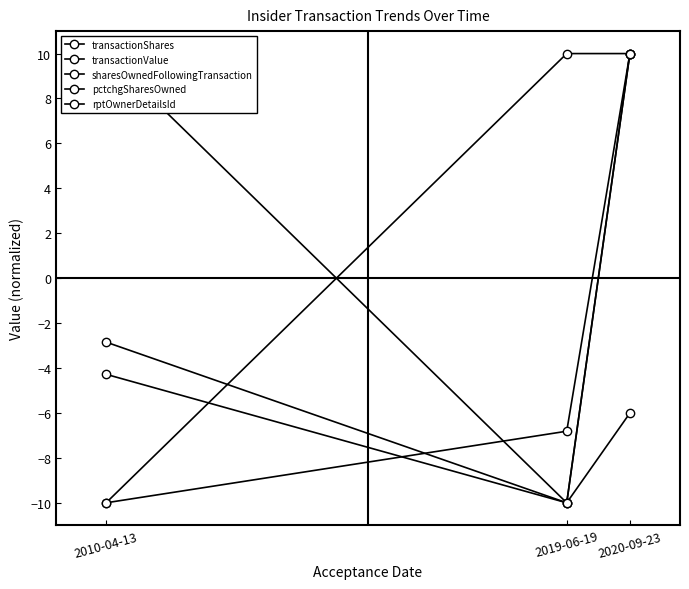

Is the value of pctchgSharesOwned at 2010-04-13 greater than the value of transactionShares at 2019-06-19?

Yes